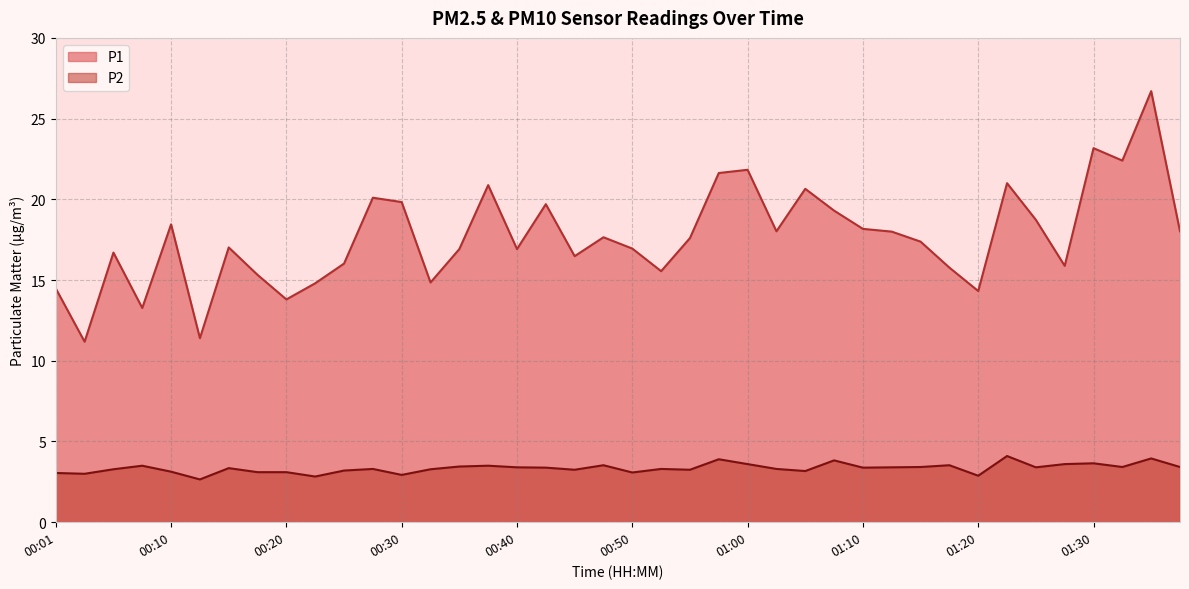

What is the label of the 29th point from the left?

01:10